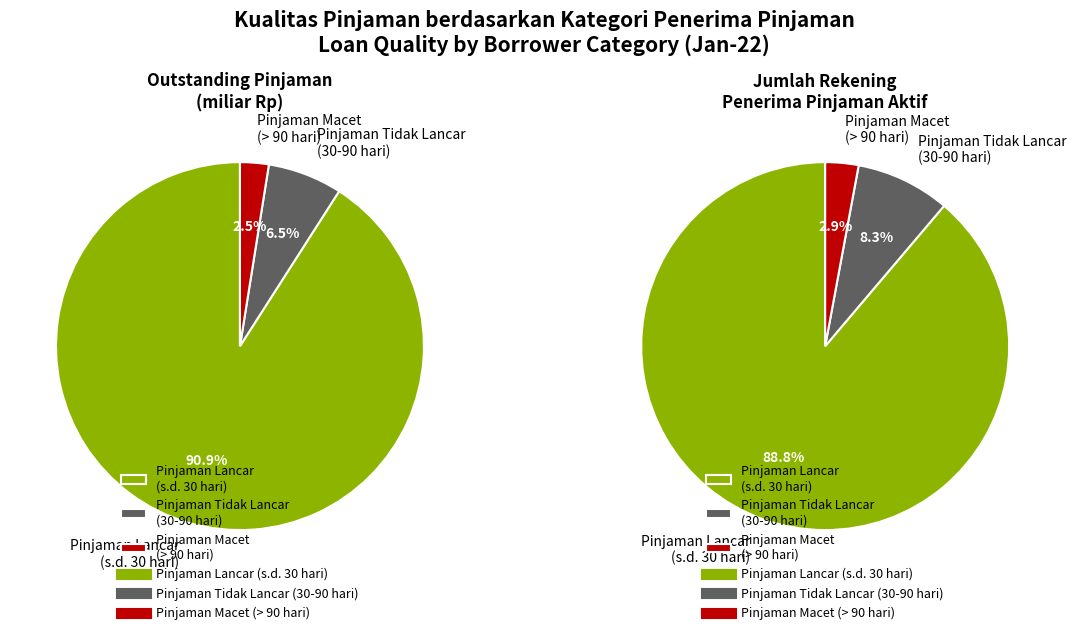

How many slices are in this pie chart?

3